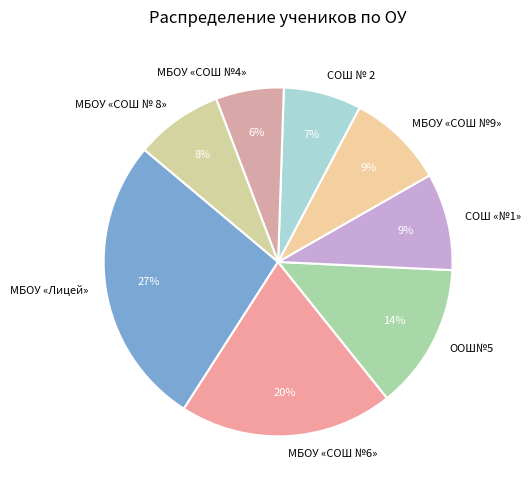

To the nearest percent, what portion does МБОУ «СОШ №4» represent?

6%